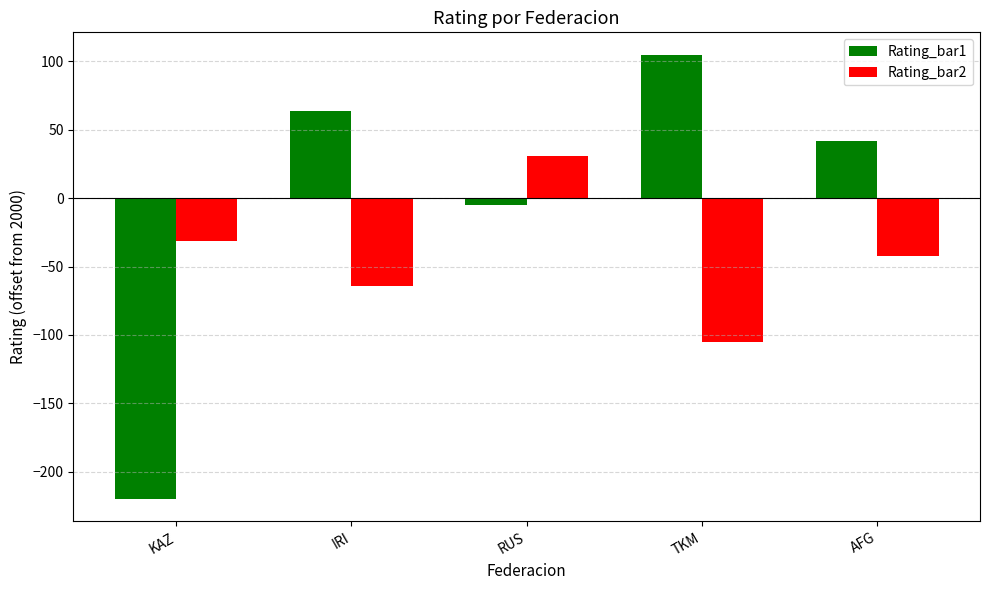

What is the difference between the highest and lowest values at KAZ?

189